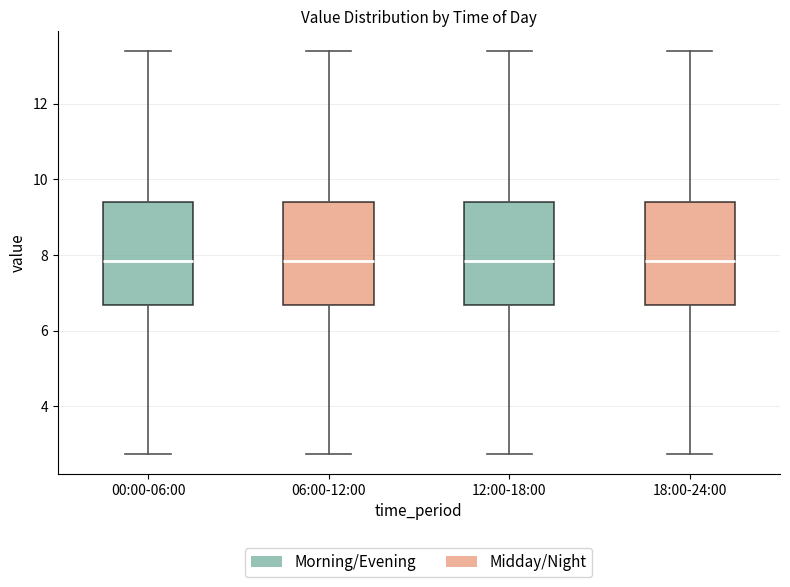

Reading left to right, transcribe this box plot: for each box, give where its median line is, the range the box spans, and where its two whiskers end, as read against the y-axis. The values are not printed on the chart, so give them approximately, as read against the axis.

00:00-06:00: median 7.8, box 6.6 to 9.4, whiskers 2.8 to 13.4
06:00-12:00: median 7.8, box 6.6 to 9.4, whiskers 2.8 to 13.4
12:00-18:00: median 7.8, box 6.6 to 9.4, whiskers 2.8 to 13.4
18:00-24:00: median 7.8, box 6.6 to 9.4, whiskers 2.8 to 13.4